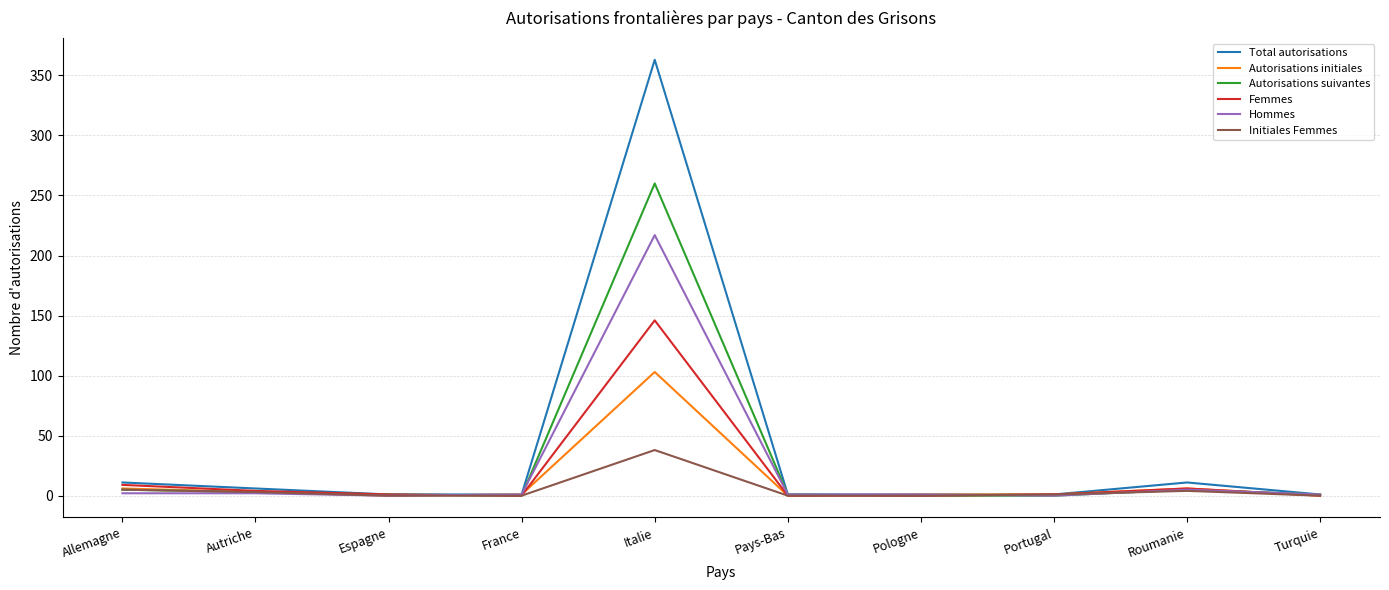

Is the value of Hommes at France greater than the value of Femmes at Allemagne?

No